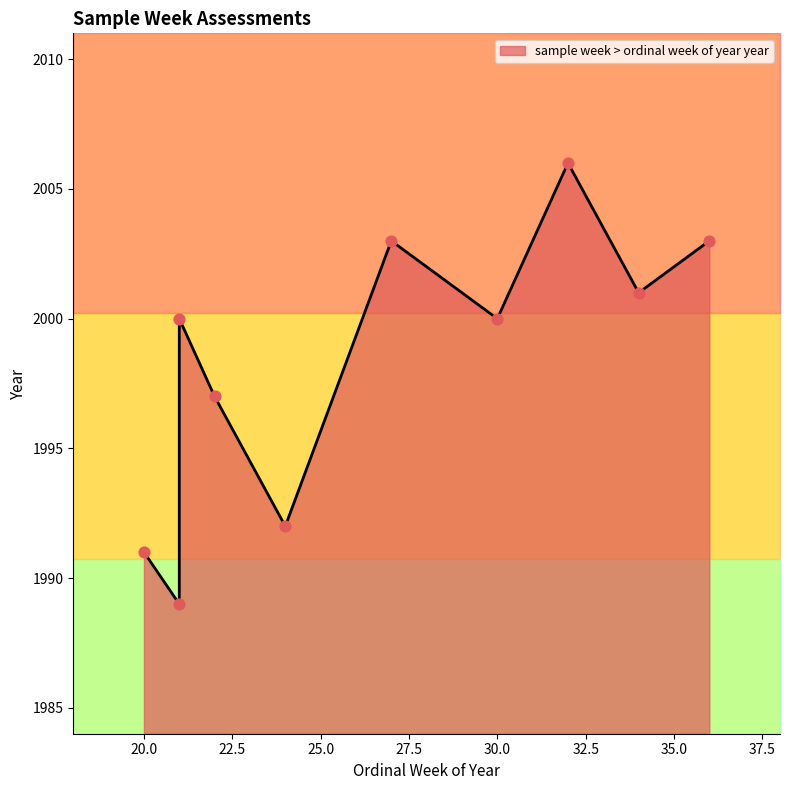

What is the change in value from 36 to 21?

-3